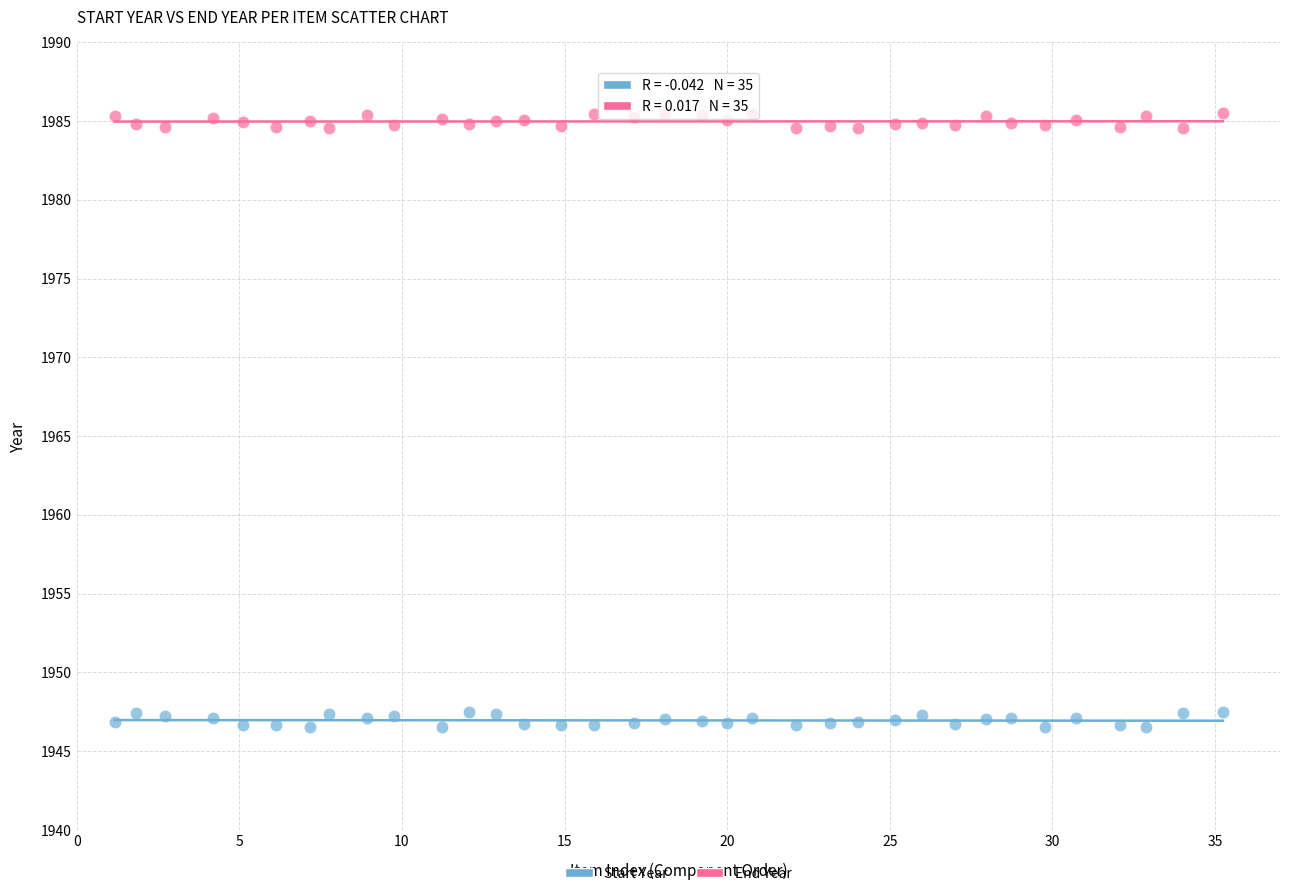

Which series contains the lowest Y value?

Start Year